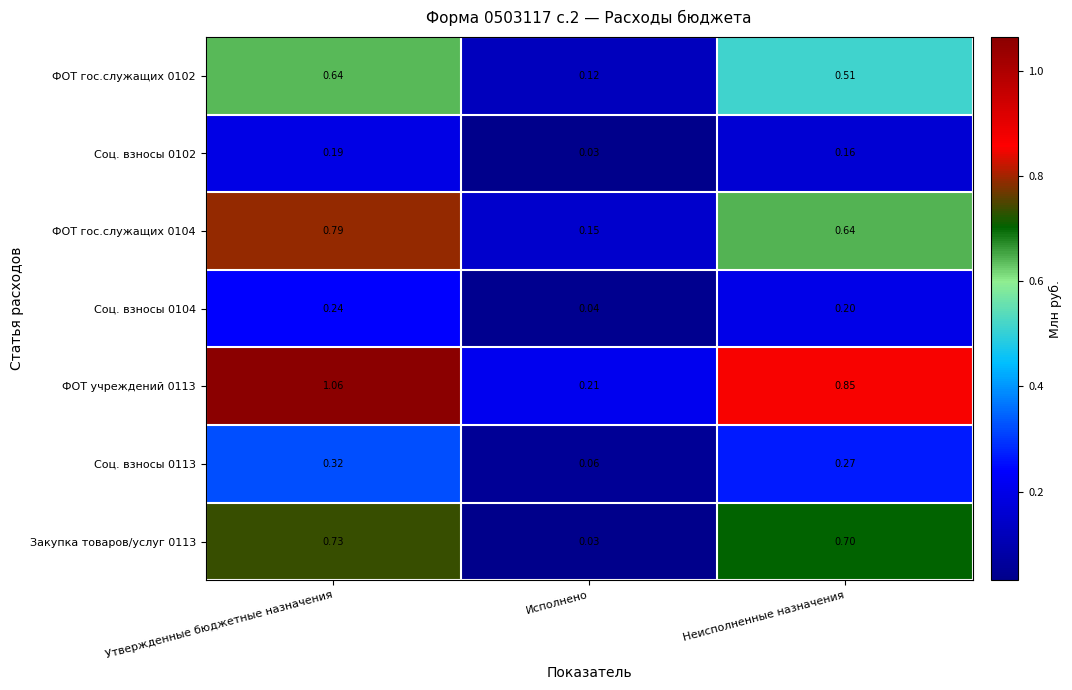

At which category does the chart reach its peak across all series?

Утвержденные бюджетные назначения